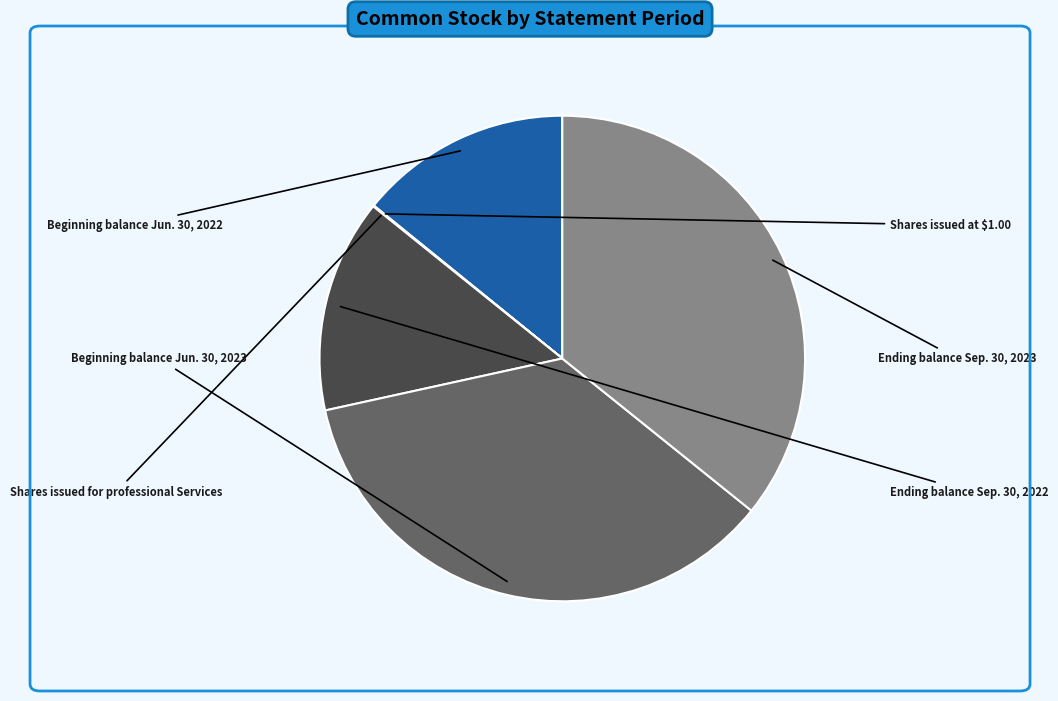

Does any single category account for the majority?

No